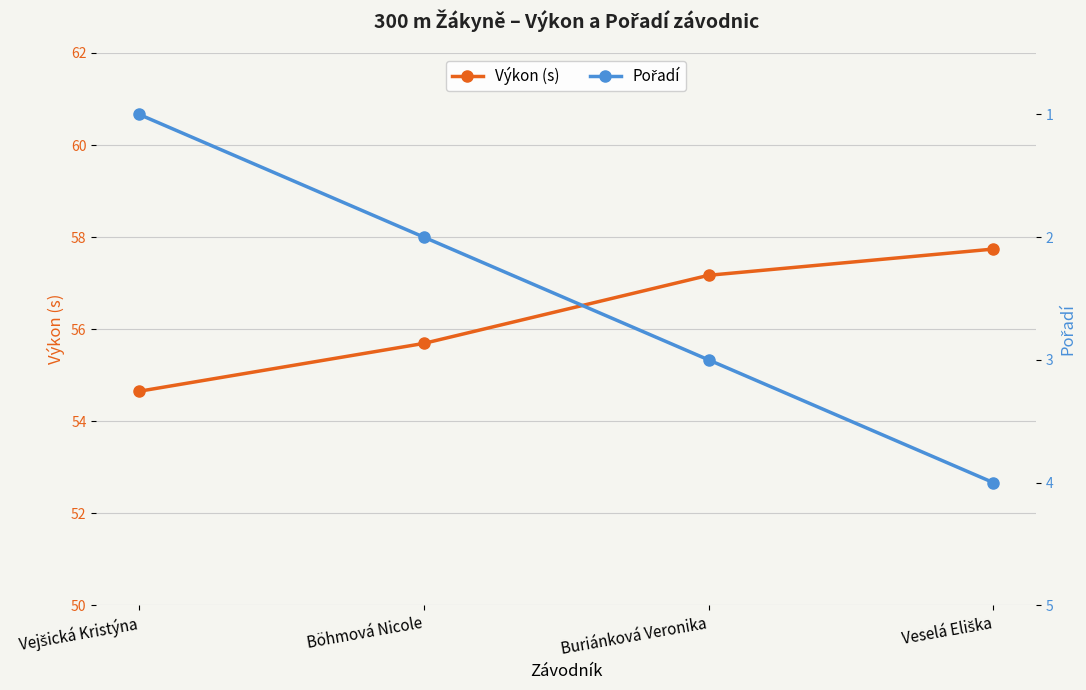

Rank the series by their maximum value, from lowest to highest.

Pořadí, Výkon (s)